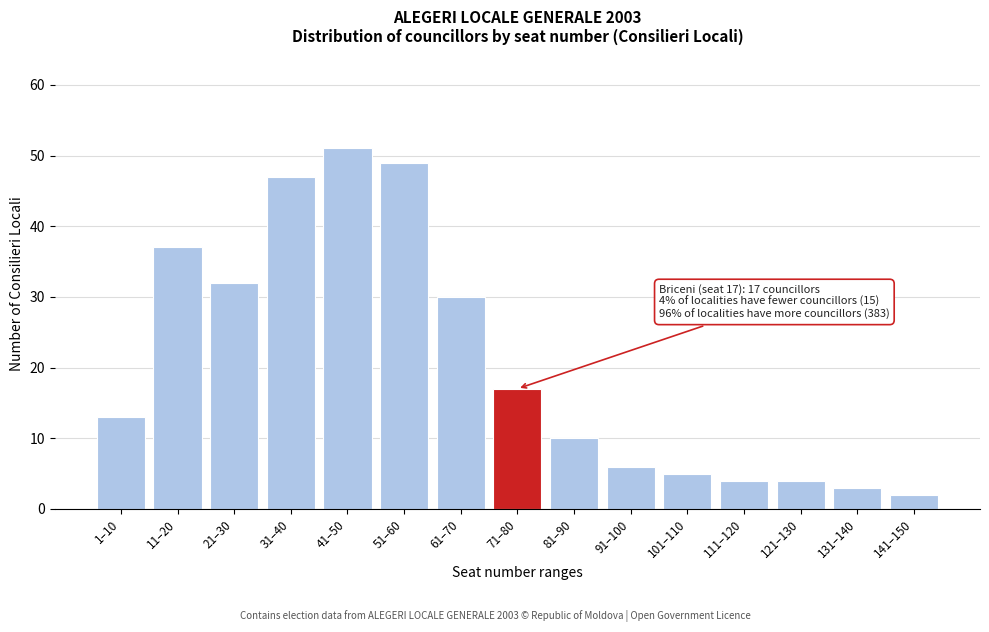

Reading left to right, what are all the values shown in this chart?

1–10=13	11–20=37	21–30=32	31–40=47	41–50=51	51–60=49	61–70=30	71–80=17	81–90=10	91–100=6	101–110=5	111–120=4	121–130=4	131–140=3	141–150=2